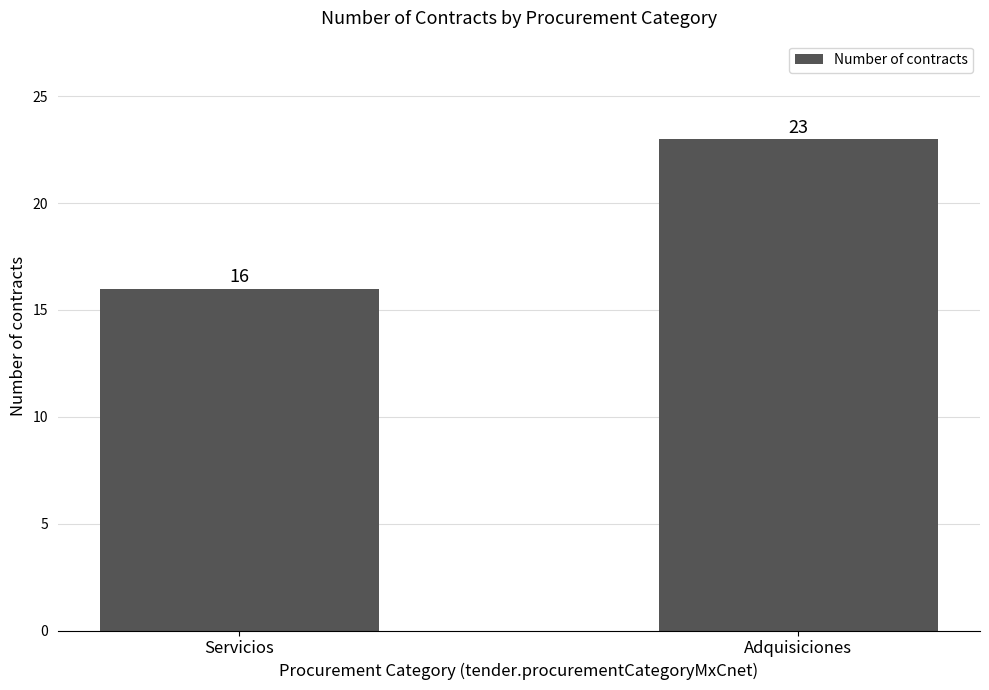

Reading left to right, extract all data points from this chart.

Servicios=16	Adquisiciones=23